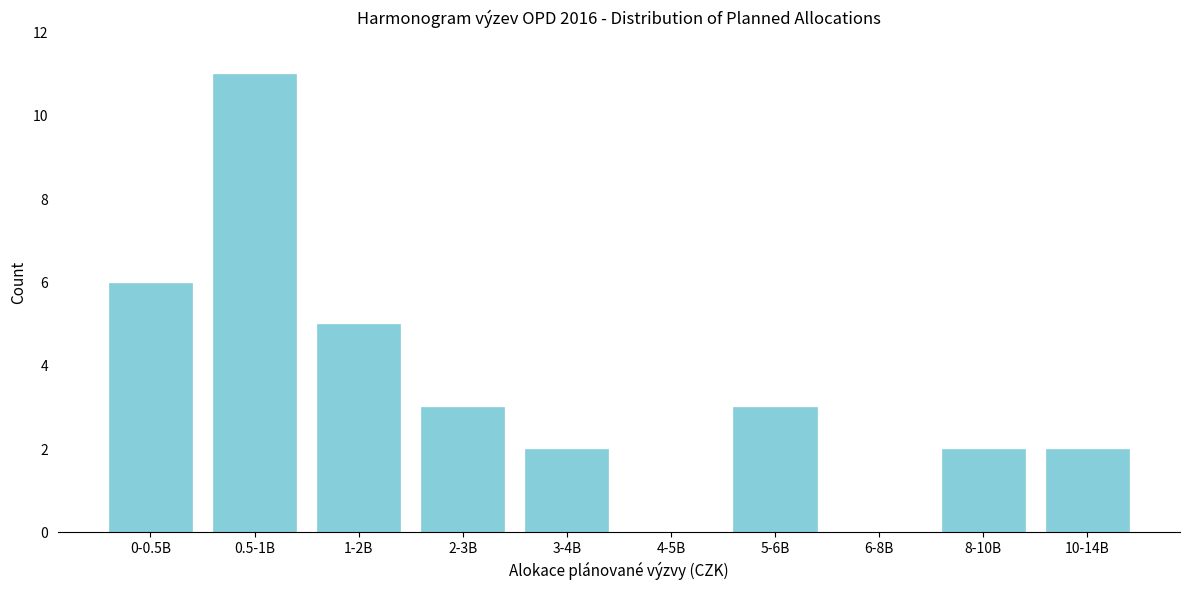

Reading left to right, what are all the values shown in this chart?

0-0.5B=6	0.5-1B=11	1-2B=5	2-3B=3	3-4B=2	4-5B=0	5-6B=3	6-8B=0	8-10B=2	10-14B=2